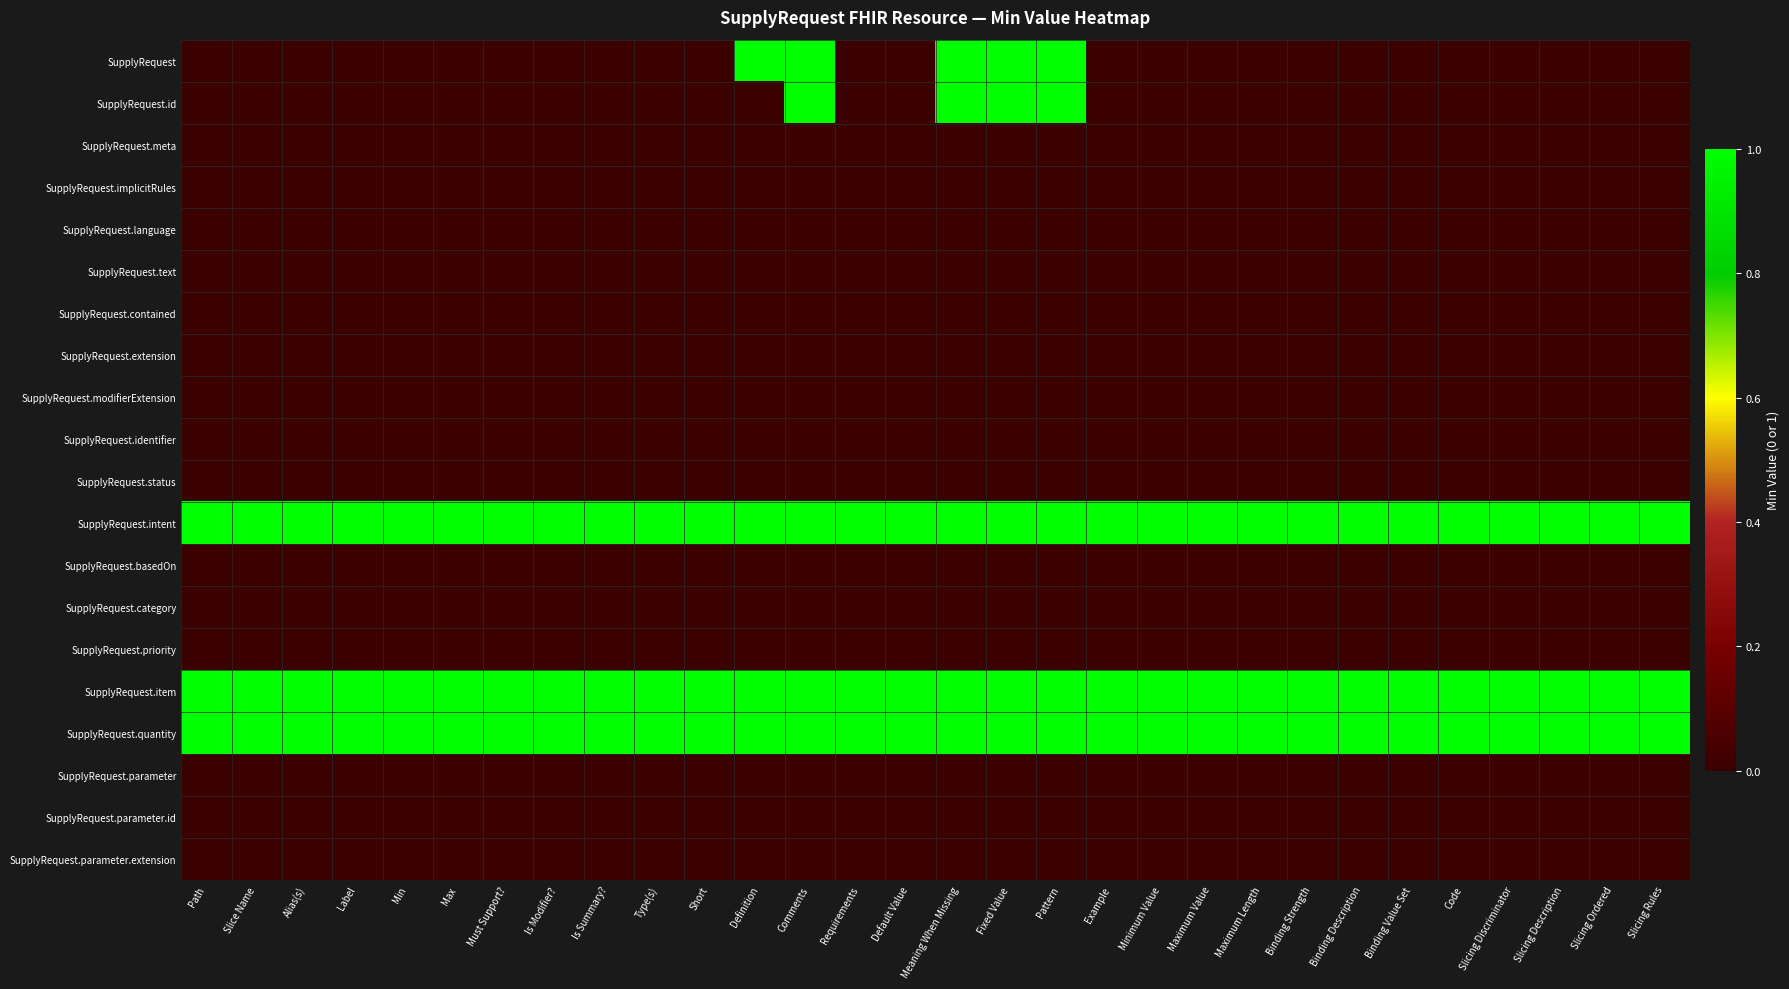

What is the greatest value displayed?

1